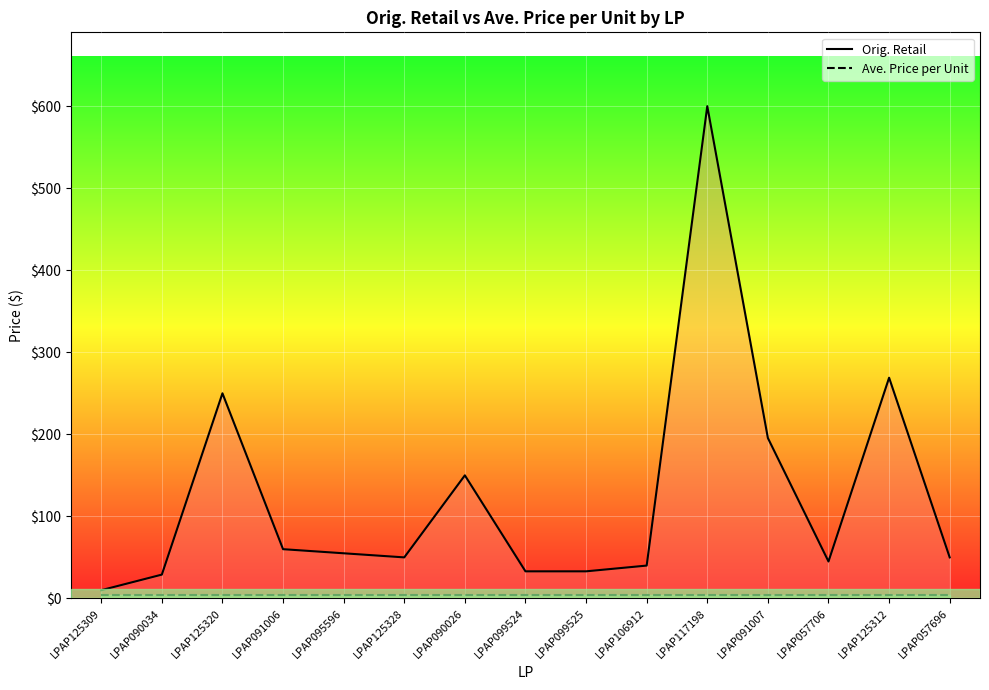

What is the label of the 9th point from the right?

LPAP090026